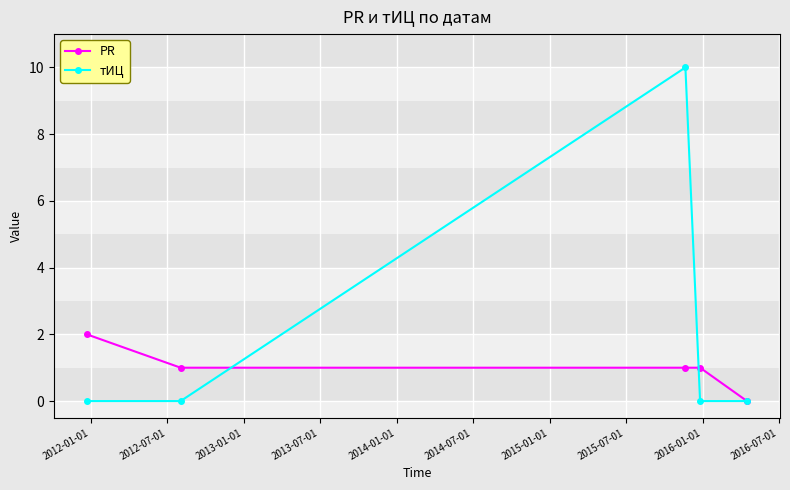

How many тИЦ values are between 0 and 1?

4